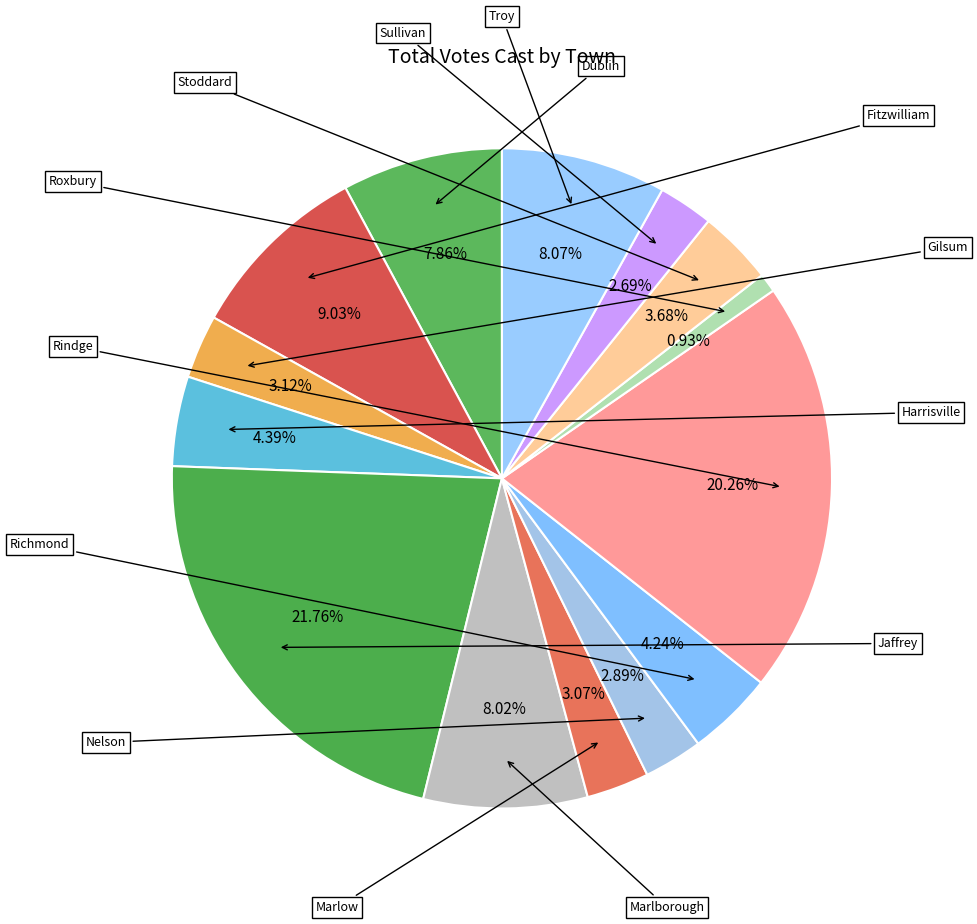

Is there a majority slice in this chart?

No